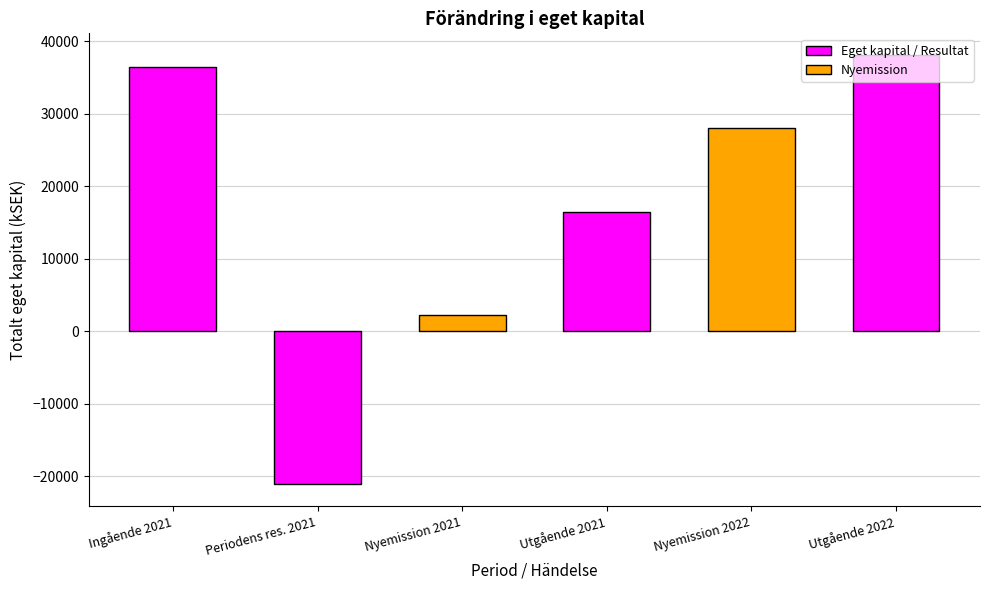

Where does the data first go above 109?

Ingående eget kapital 2021-01-01